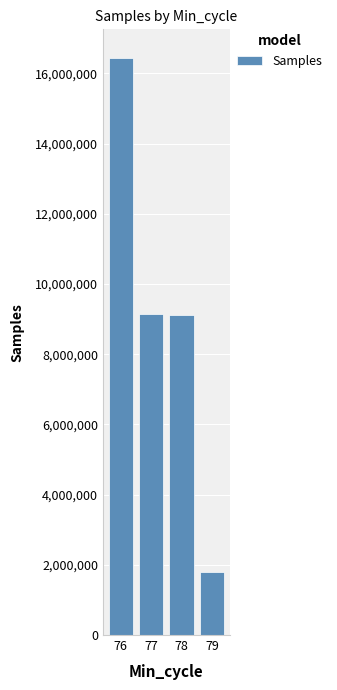

Is it true that the value at 78 is 9104662?

True